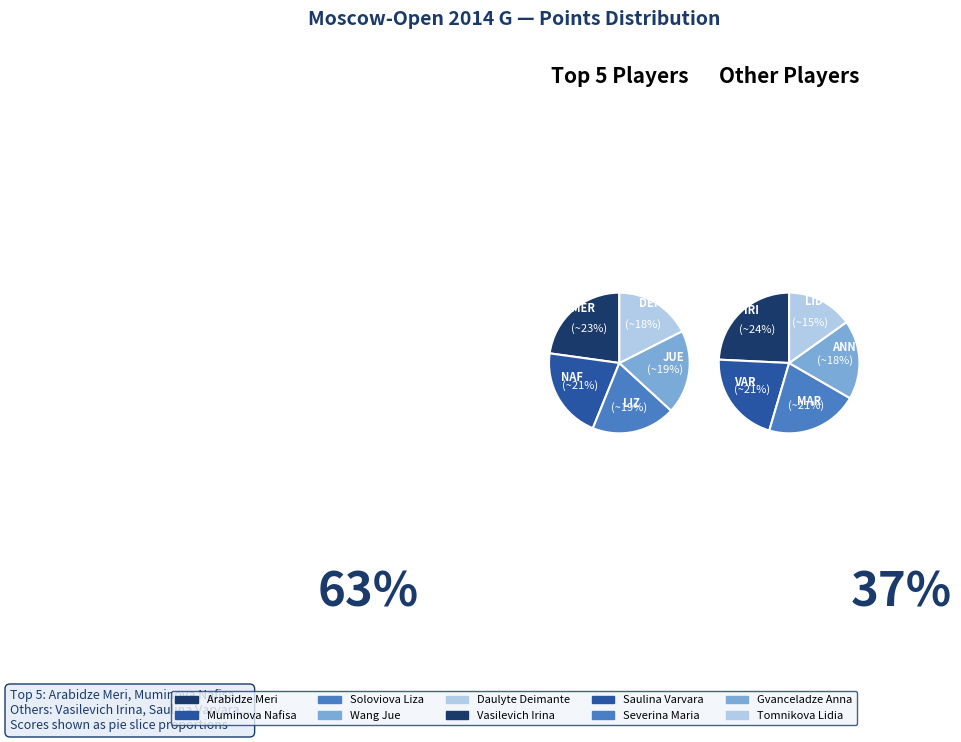

The Vasilevich Irina slice represents 2% of the pie. True or false?

False